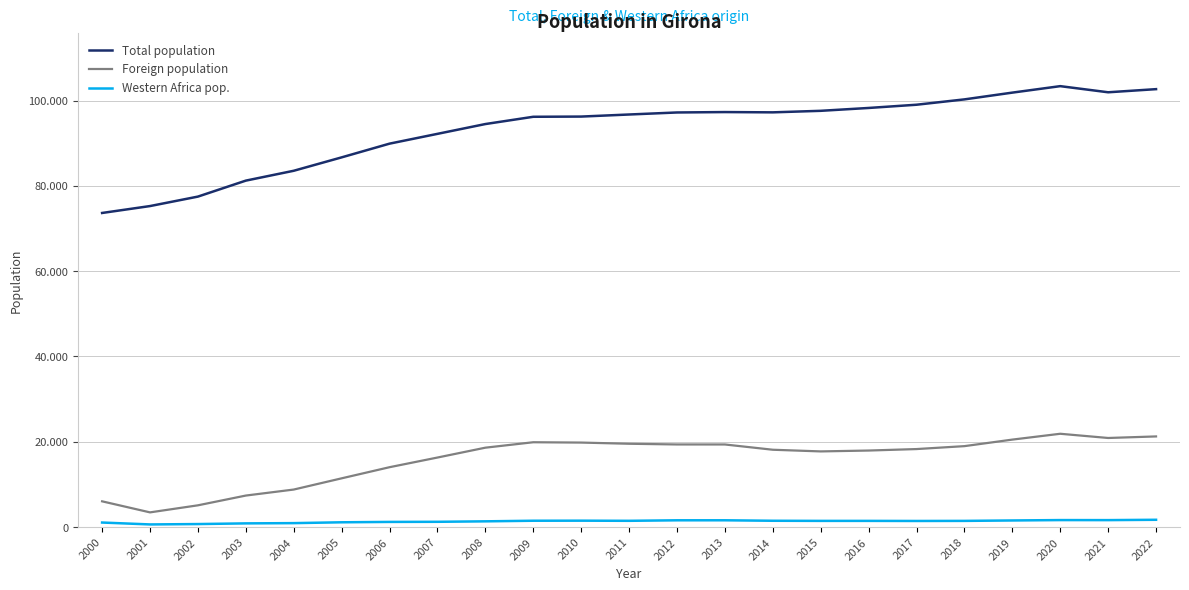

What is the value of the Total population point at the 14th from the left?

97292